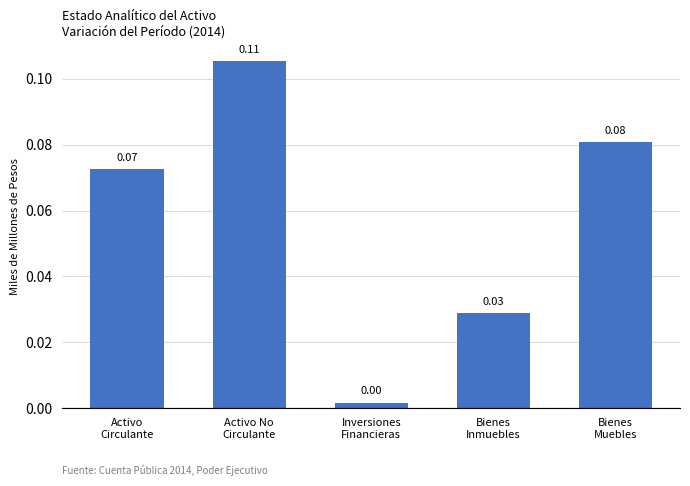

At which label is the value closest to 0?

Inversiones
Financieras